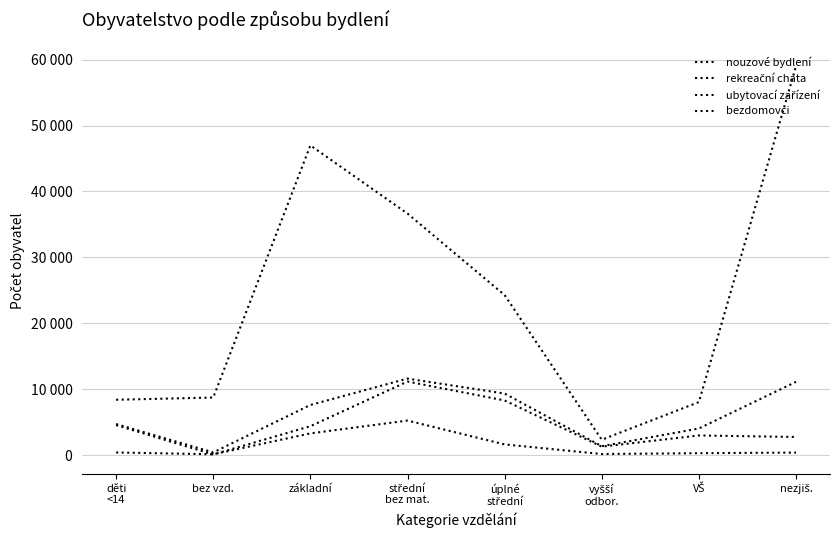

Does the chart have visible grid lines?

Yes